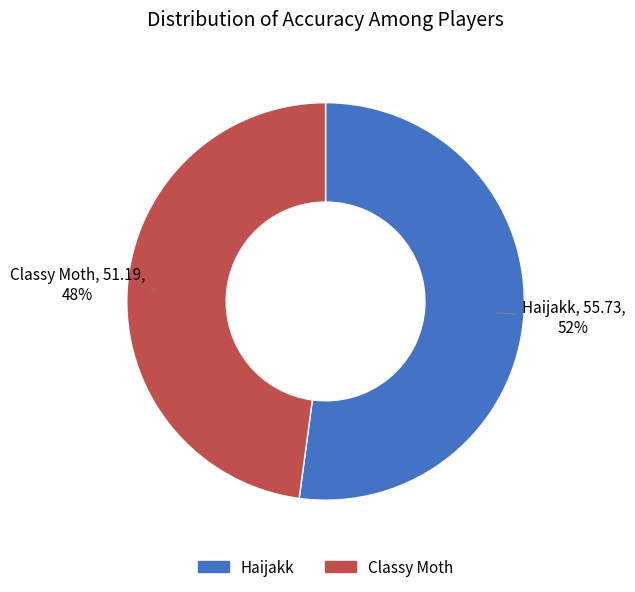

The Haijakk slice represents 47% of the pie. True or false?

False